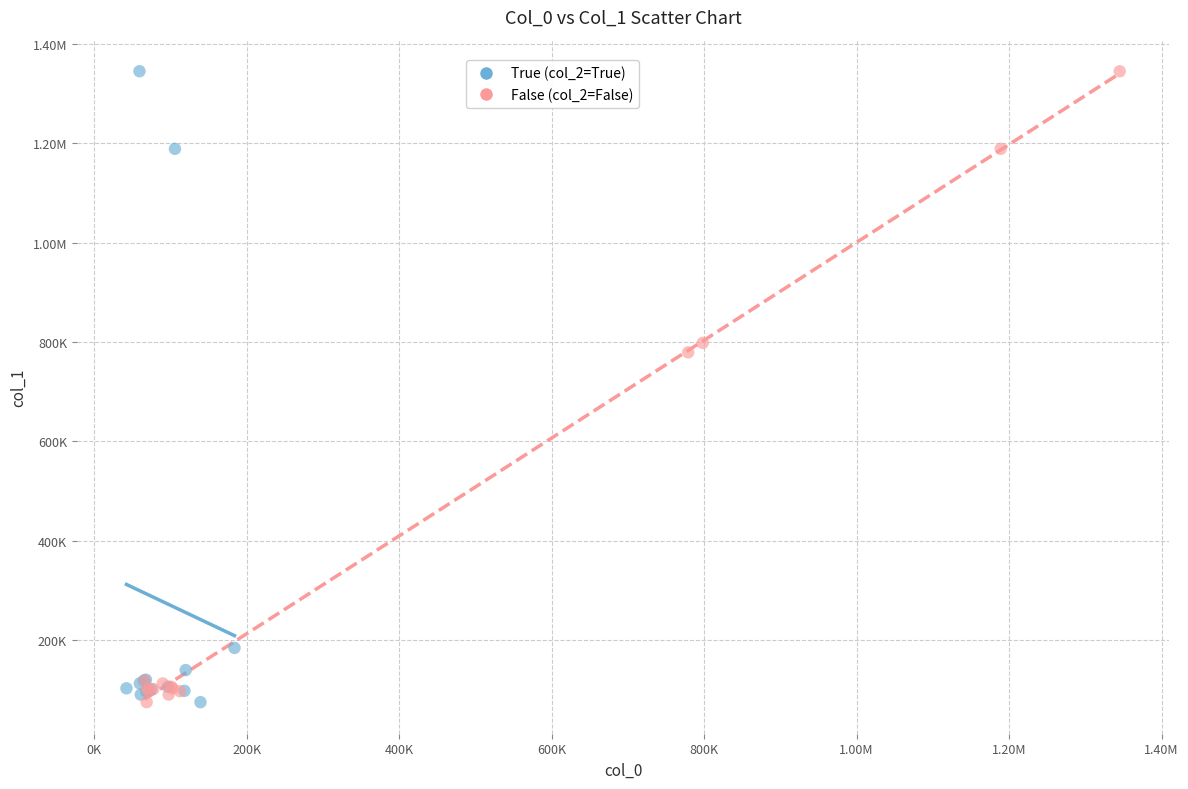

What are all the series names shown in the legend?

True (col_2=True), False (col_2=False)